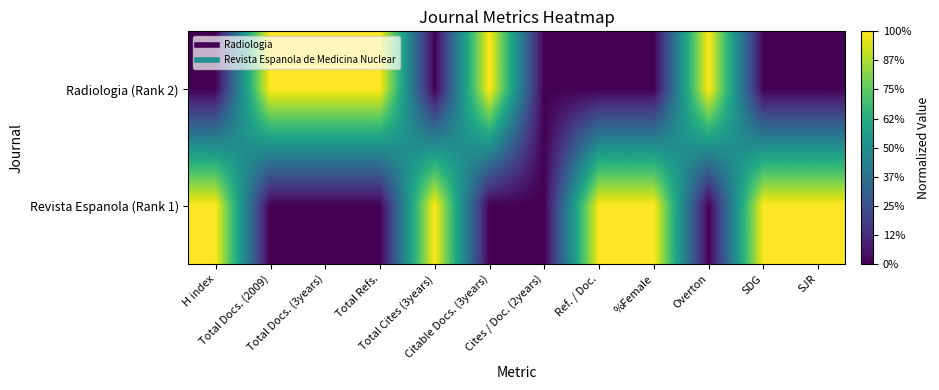

What is the total value across all series at Citable Docs. (3years)?

1